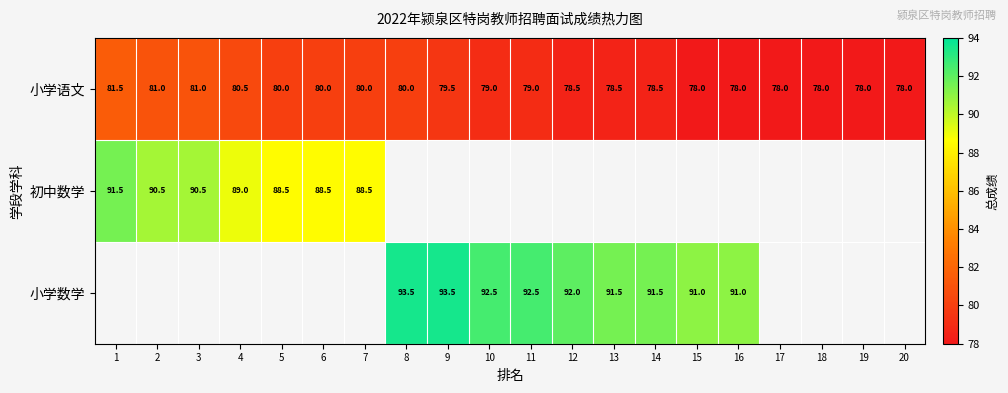

At which label does 小学语文 reach its peak?

1